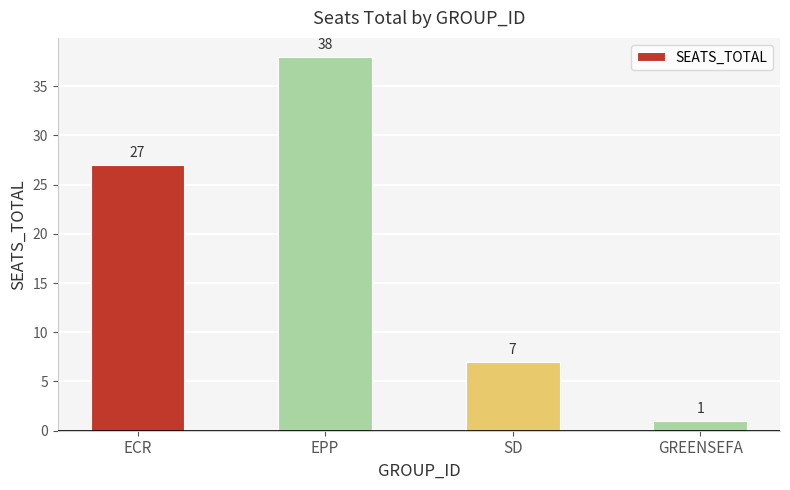

What position from the left is ECR?

1